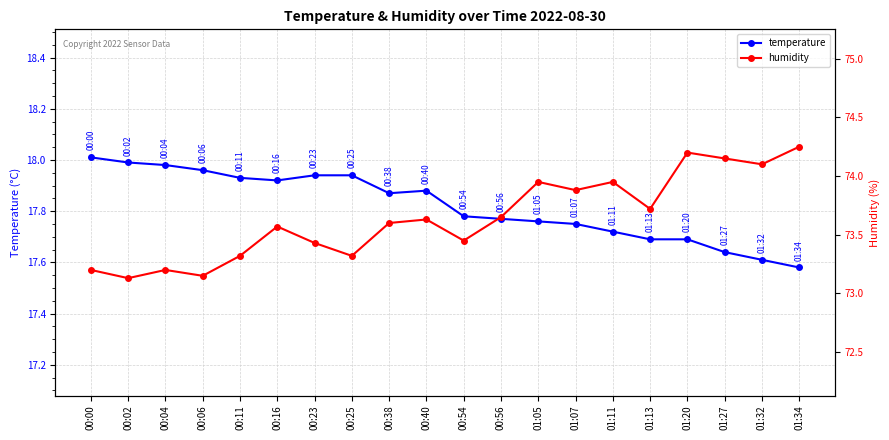

What is the label of the 7th point from the right?

01:07